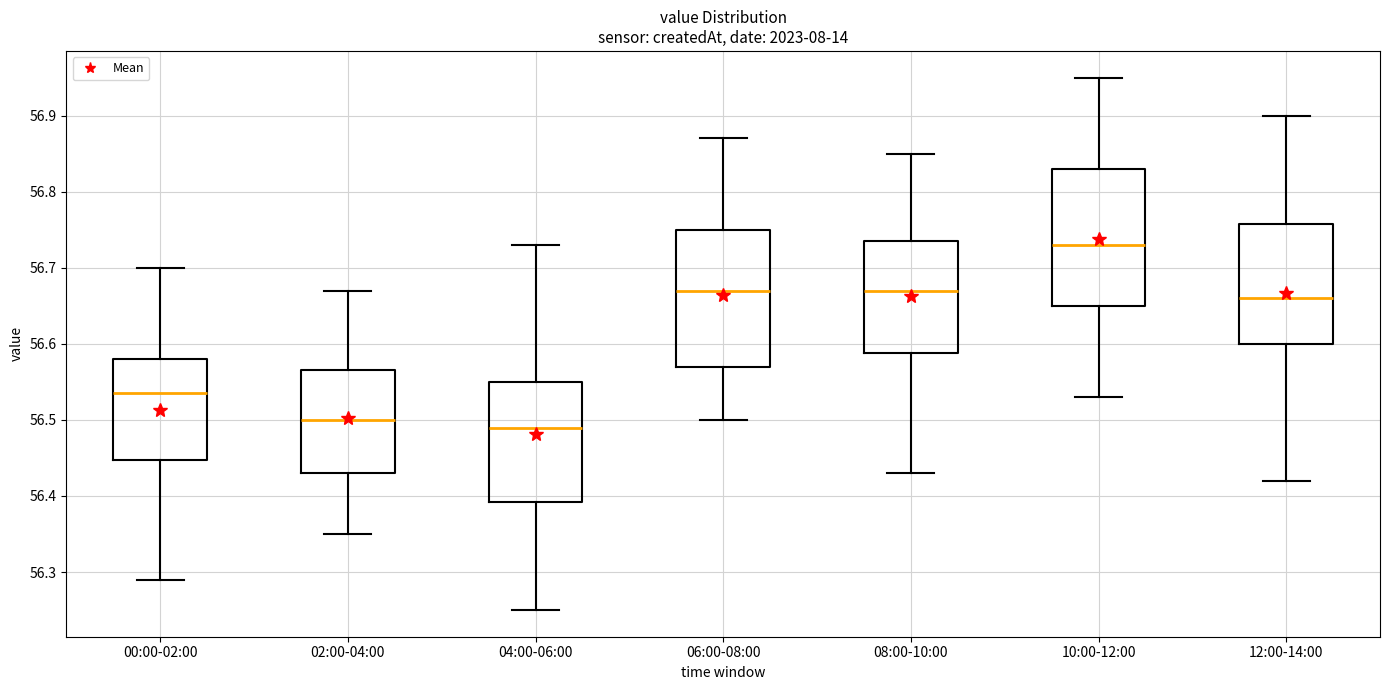

Reading left to right, transcribe this box plot: for each box, give where its median line is, the range the box spans, and where its two whiskers end, as read against the y-axis. The values are not printed on the chart, so give them approximately, as read against the axis.

00:00-02:00: median 56.54, box 56.45 to 56.58, whiskers 56.29 to 56.70
02:00-04:00: median 56.50, box 56.43 to 56.57, whiskers 56.35 to 56.67
04:00-06:00: median 56.49, box 56.39 to 56.55, whiskers 56.25 to 56.73
06:00-08:00: median 56.67, box 56.57 to 56.75, whiskers 56.50 to 56.87
08:00-10:00: median 56.67, box 56.59 to 56.74, whiskers 56.43 to 56.85
10:00-12:00: median 56.73, box 56.65 to 56.83, whiskers 56.53 to 56.95
12:00-14:00: median 56.66, box 56.60 to 56.76, whiskers 56.42 to 56.90